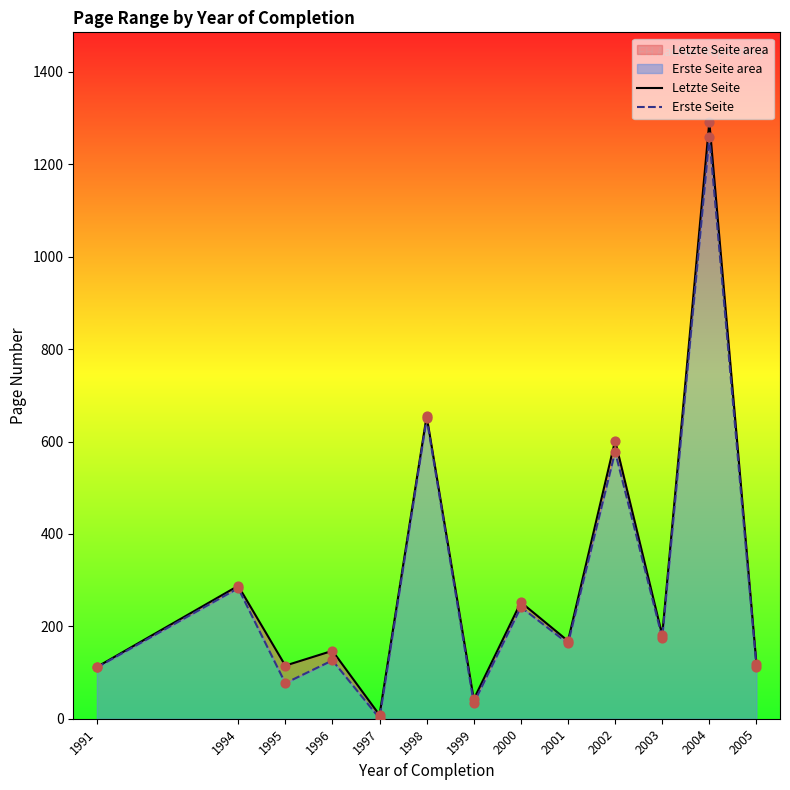

At how many categories does at least one series exceed 1189?

1